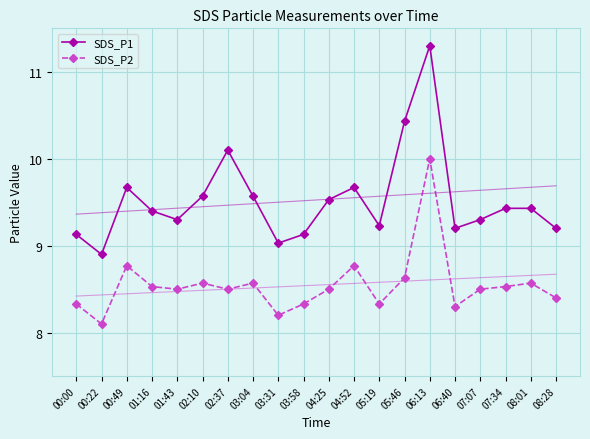

How many interior local peaks does the SDS_P1 series have?

4